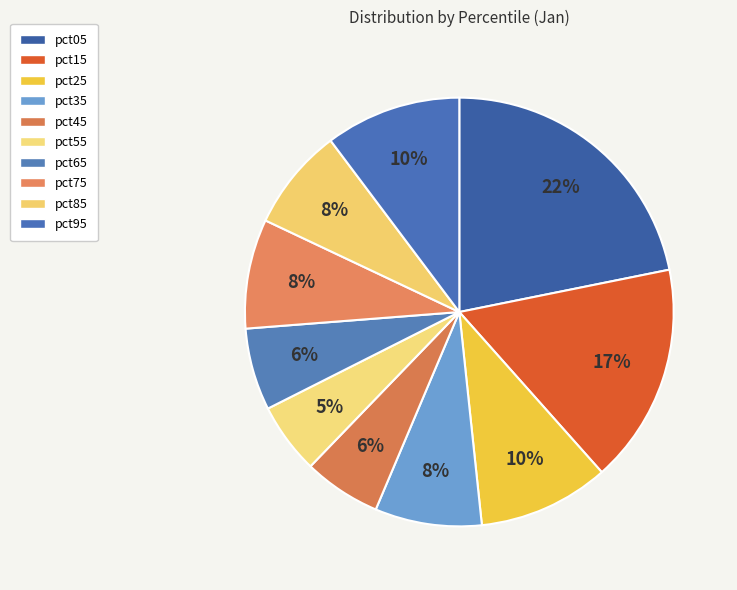

Is there a majority slice in this chart?

No